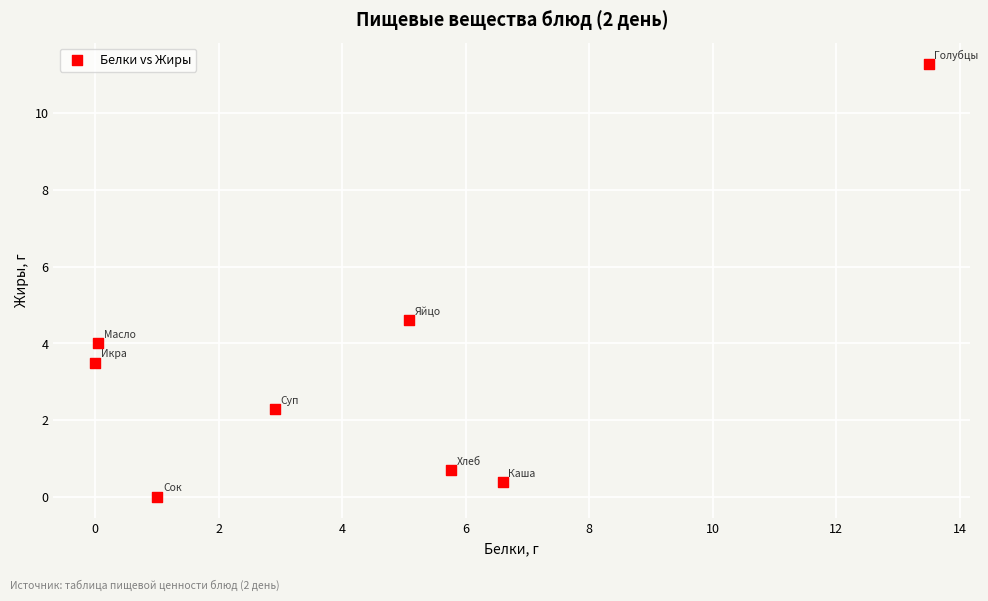

What is the range of X values (max minus min)?

13.5